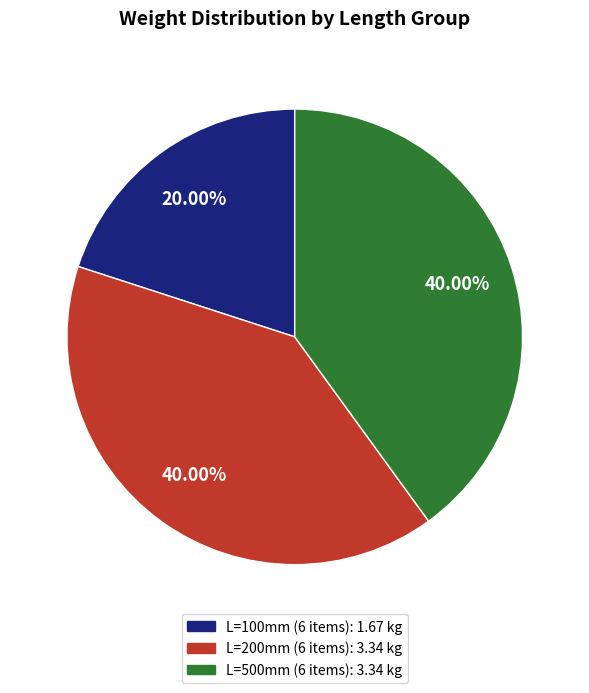

Is there a majority slice in this chart?

No